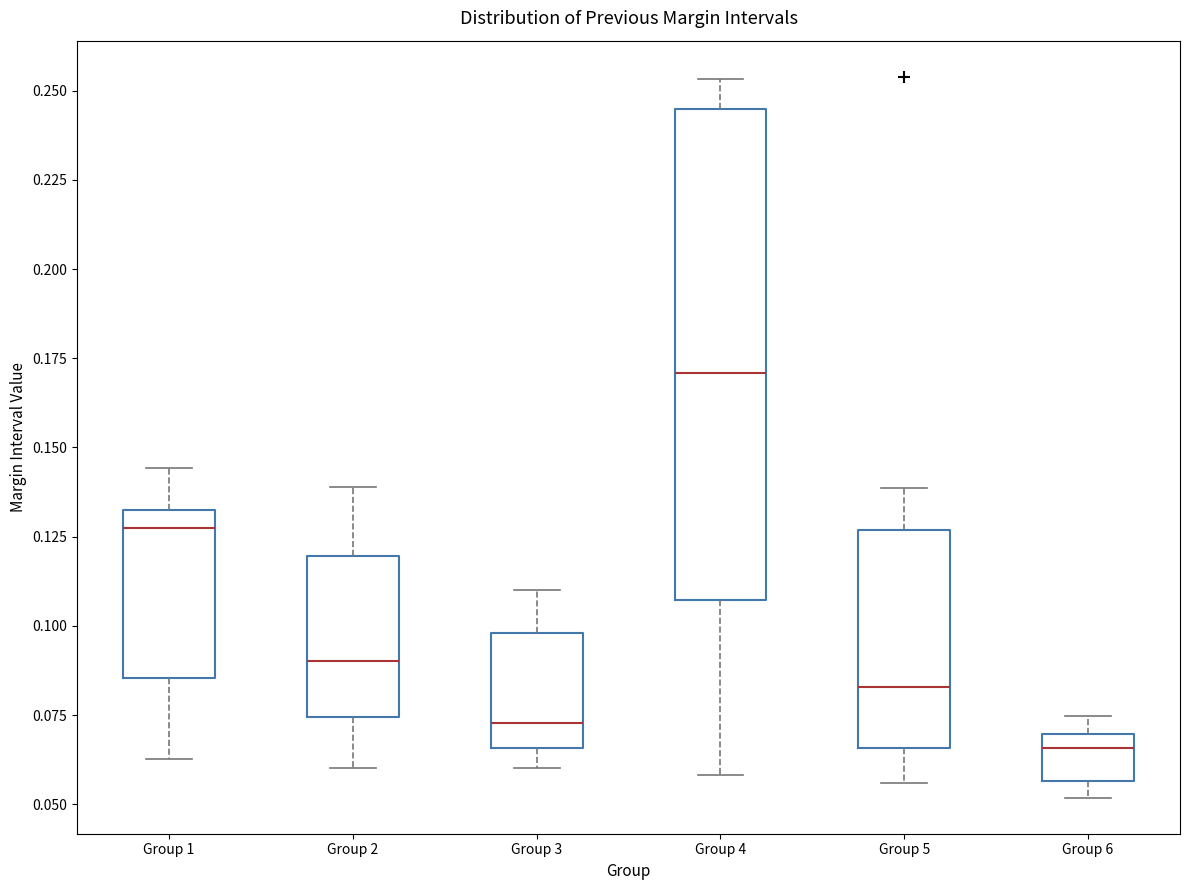

Which box is the tallest, from its lower edge to its upper edge?

Group 4